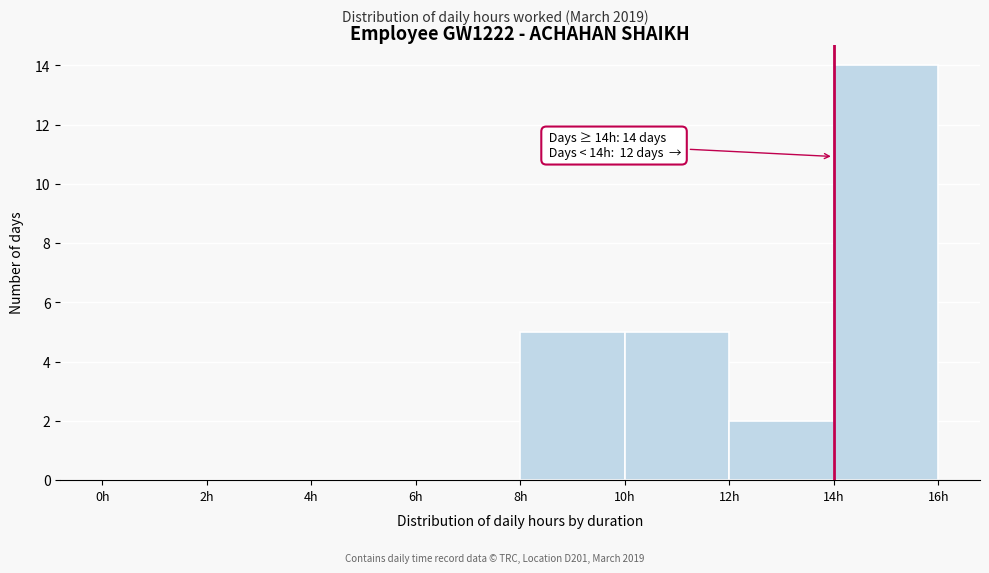

Which range on the x-axis has the tallest bar?

14 to 16